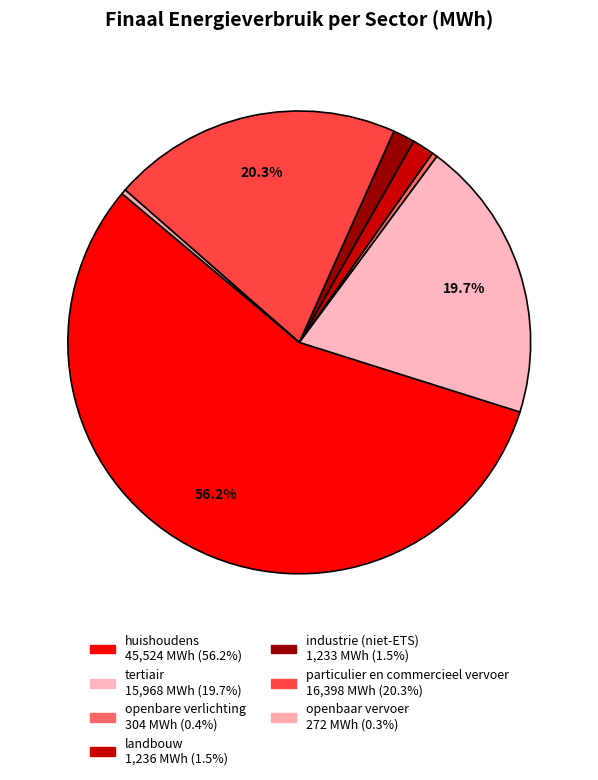

To the nearest percent, what portion does particulier en commercieel vervoer represent?

20%